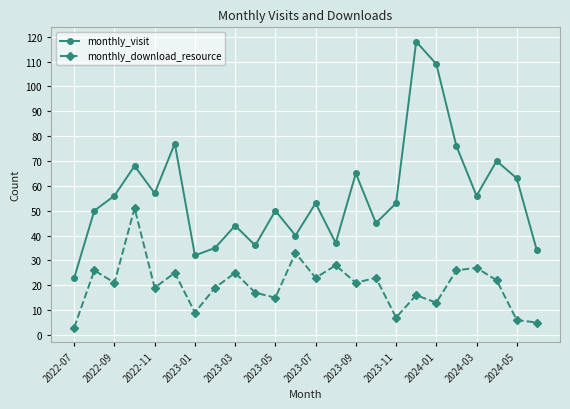

List the series in order of their overall mean, highest first.

monthly_visit, monthly_download_resource